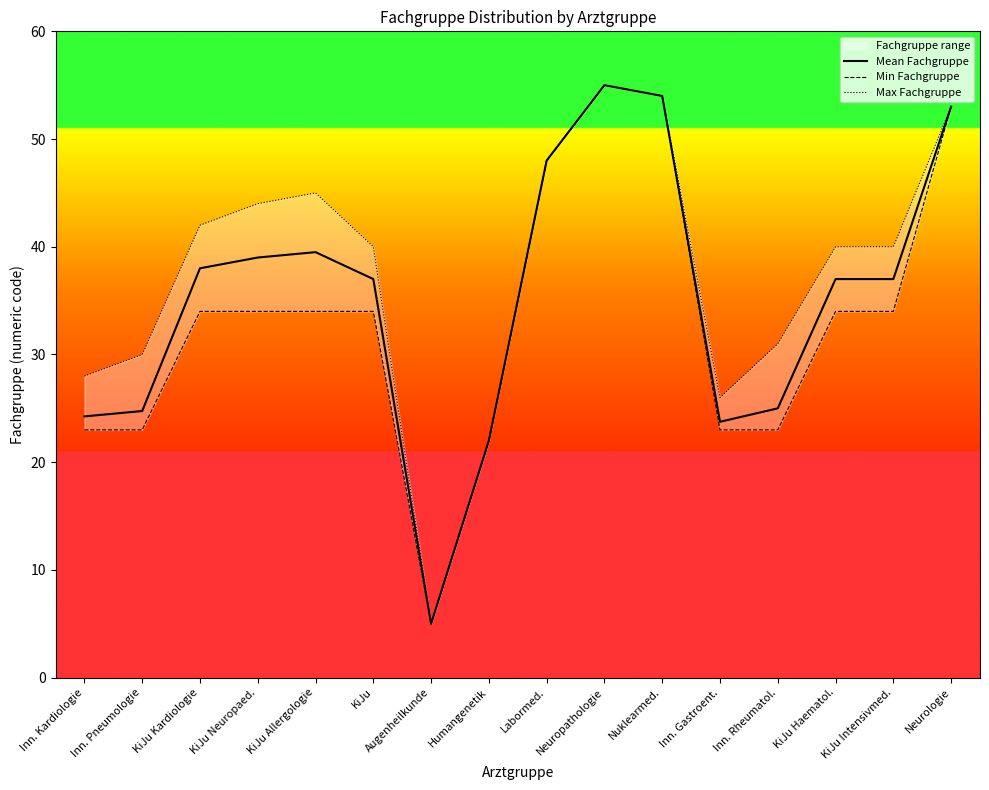

Which series changed the most between KiJu and Inn. Rheumatol.?

Mean Fachgruppe